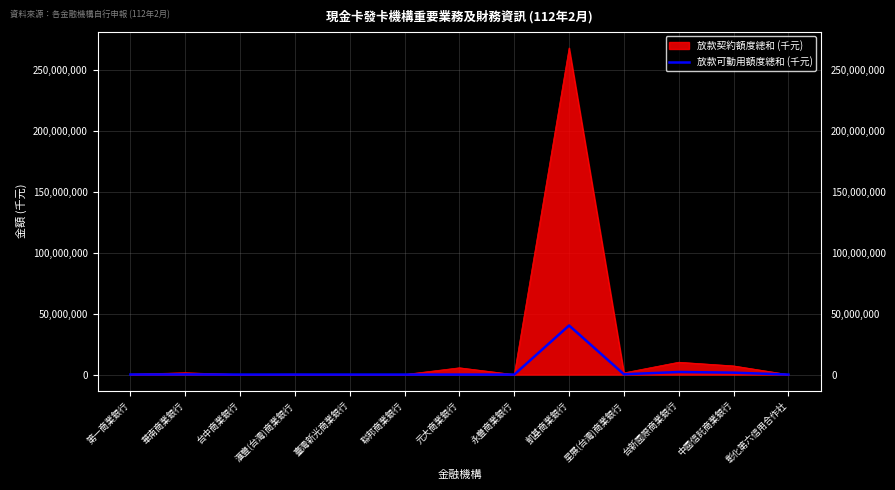

Where is 放款契約額度總和 (千元) nearest to the value 134143388?

台新國際商業銀行